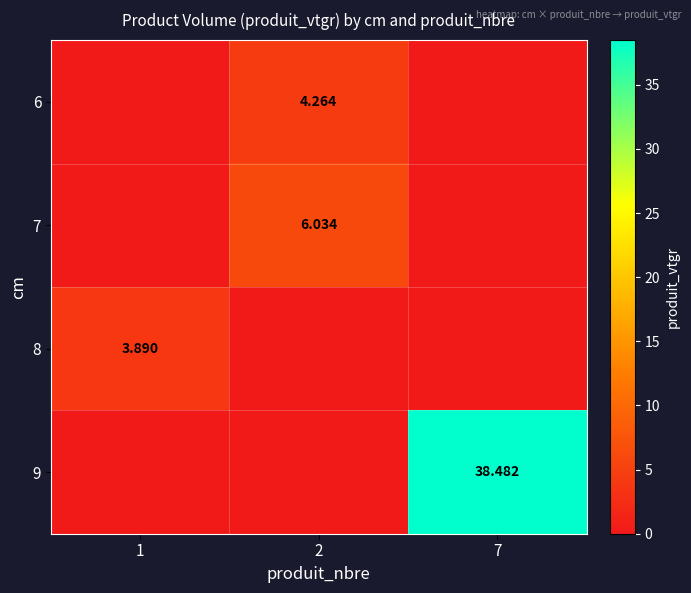

Rank the series by their maximum value, from lowest to highest.

8, 6, 7, 9